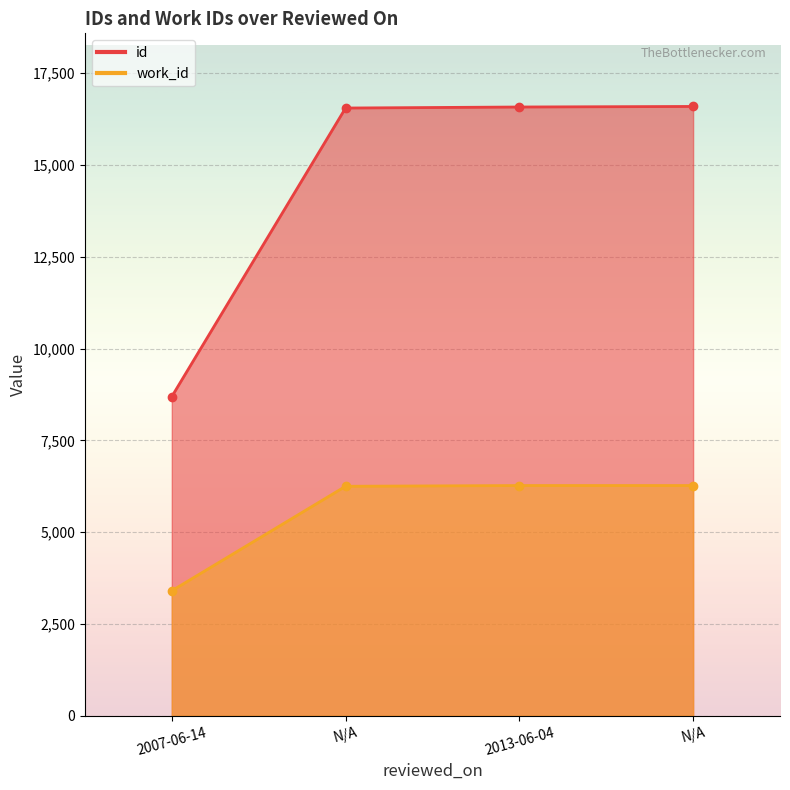

True or false: work_id and id cross at least once.

False